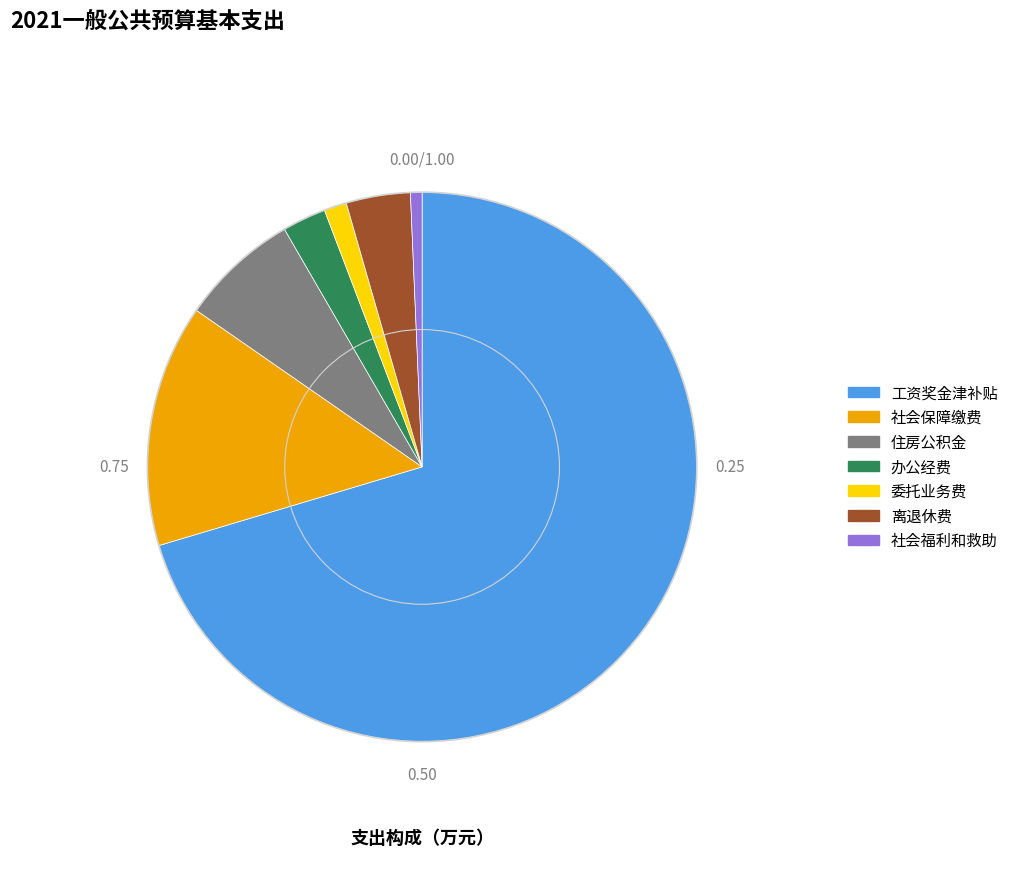

Does 工资奖金津补贴 represent more than half of the total?

Yes